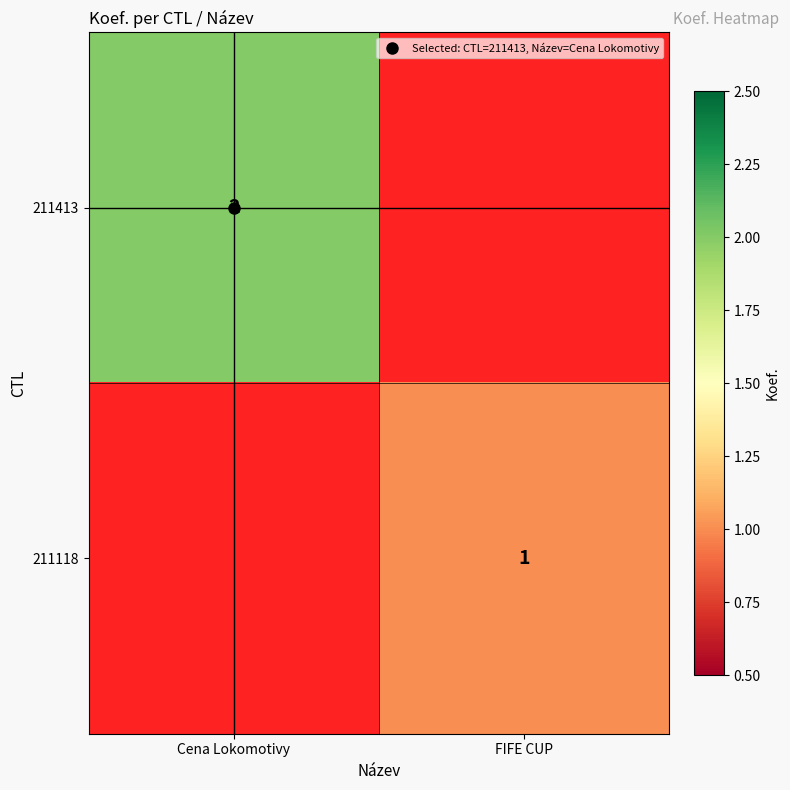

List the series in order of their peak value, highest first.

211413, 211118